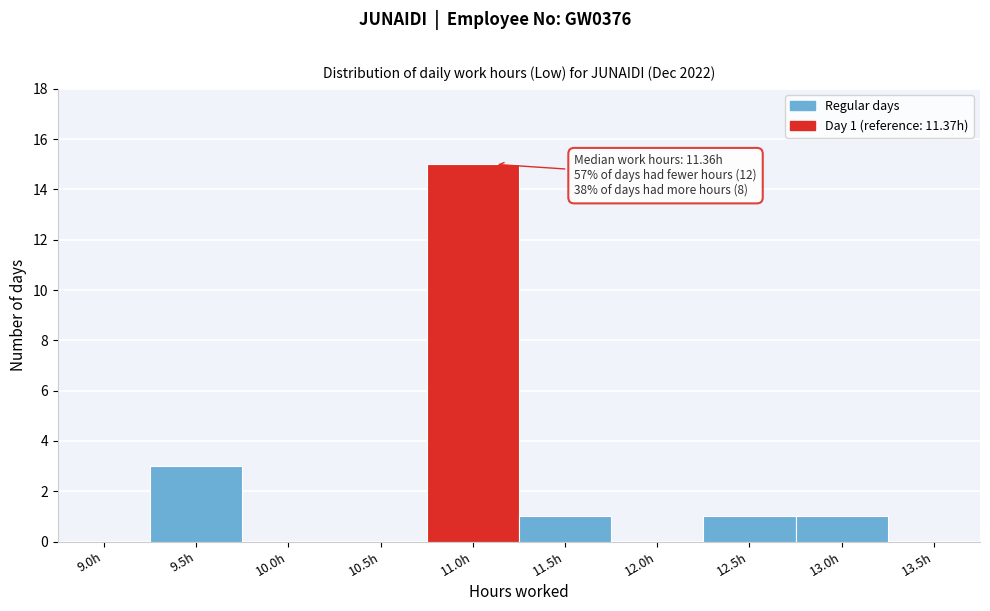

Reading left to right, extract all data points from this chart.

9.0h=0	9.5h=3	10.0h=0	10.5h=0	11.0h=15	11.5h=1	12.0h=0	12.5h=1	13.0h=1	13.5h=0